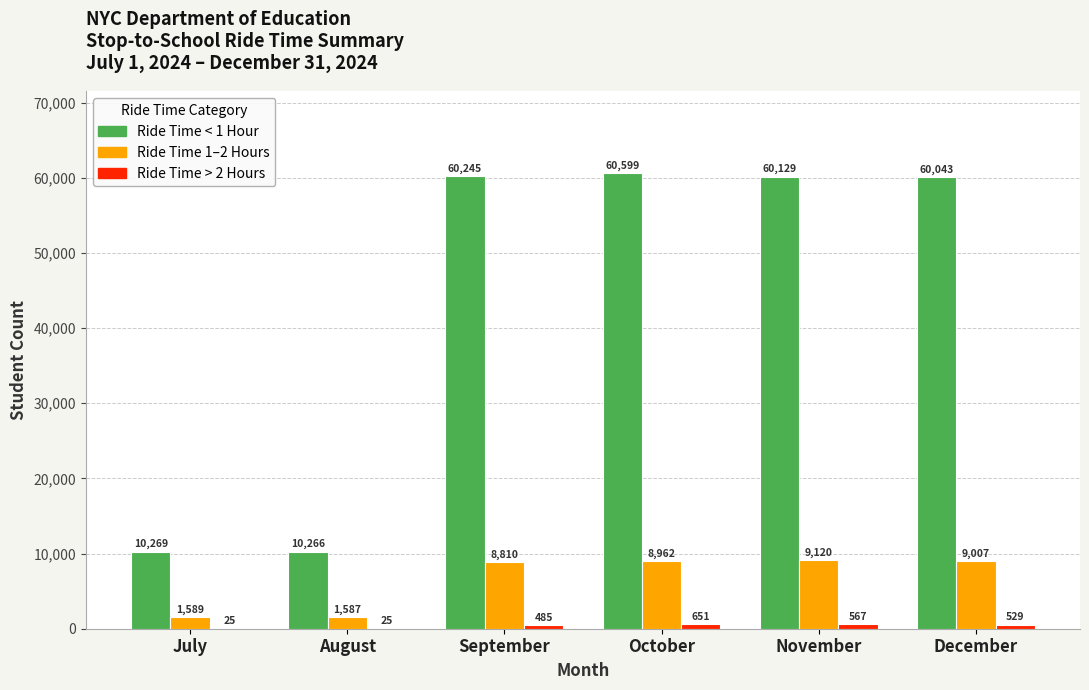

What is the total value across all series at September?

69540